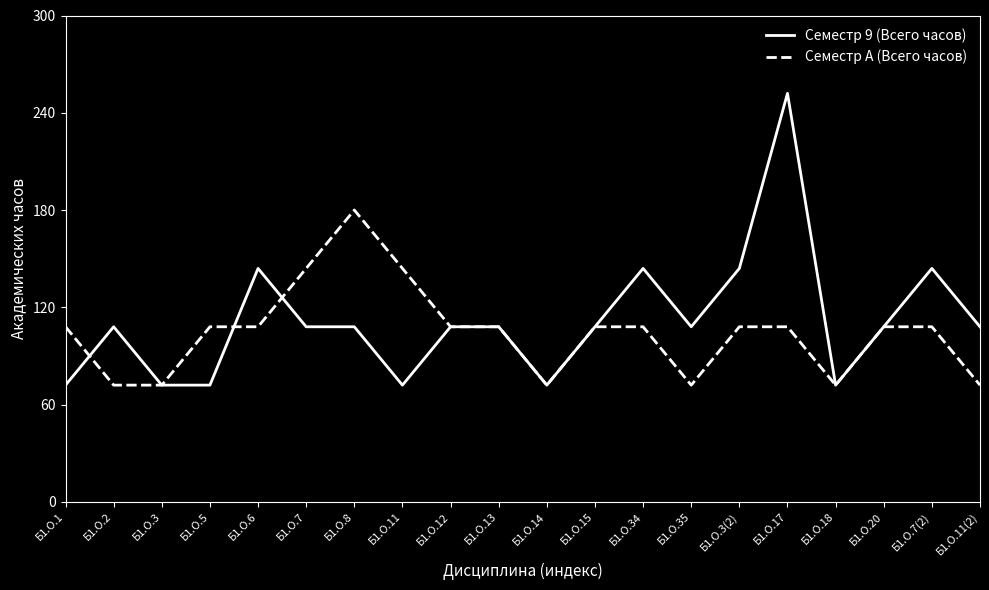

Reading left to right, what are all the values shown in this chart?

Семестр 9 (Всего часов): Б1.О.1=72	Б1.О.2=108	Б1.О.3=72	Б1.О.5=72	Б1.О.6=144	Б1.О.7=108	Б1.О.8=108	Б1.О.11=72	Б1.О.12=108	Б1.О.13=108	Б1.О.14=72	Б1.О.15=108	Б1.О.34=144	Б1.О.35=108	Б1.О.3(2)=144	Б1.О.17=252	Б1.О.18=72	Б1.О.20=108	Б1.О.7(2)=144	Б1.О.11(2)=108
Семестр A (Всего часов): Б1.О.1=108	Б1.О.2=72	Б1.О.3=72	Б1.О.5=108	Б1.О.6=108	Б1.О.7=144	Б1.О.8=180	Б1.О.11=144	Б1.О.12=108	Б1.О.13=108	Б1.О.14=72	Б1.О.15=108	Б1.О.34=108	Б1.О.35=72	Б1.О.3(2)=108	Б1.О.17=108	Б1.О.18=72	Б1.О.20=108	Б1.О.7(2)=108	Б1.О.11(2)=72